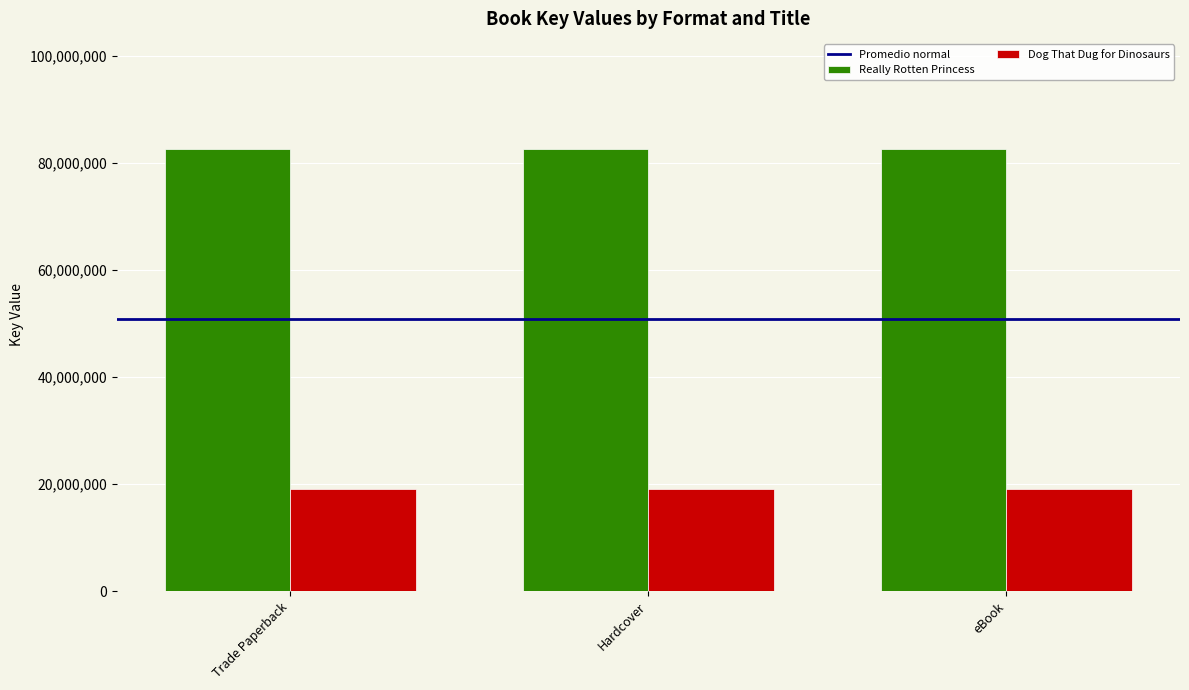

Is it true that Dog That Dug for Dinosaurs equals 7448196 at Trade Paperback?

False